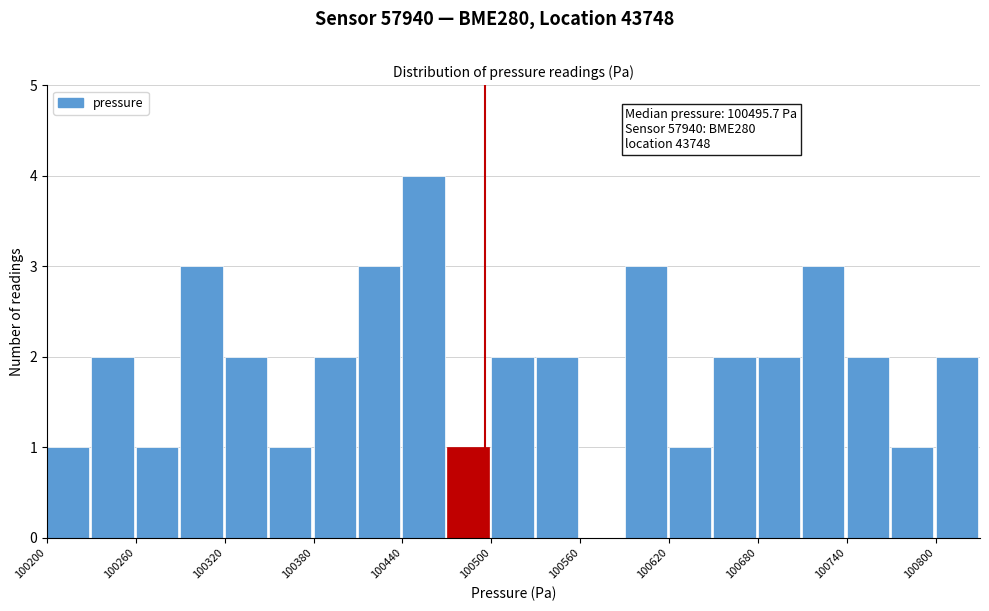

Around what value on the x-axis is the tallest bar? Give the approximate position of its centre, as read against the axis.

100450